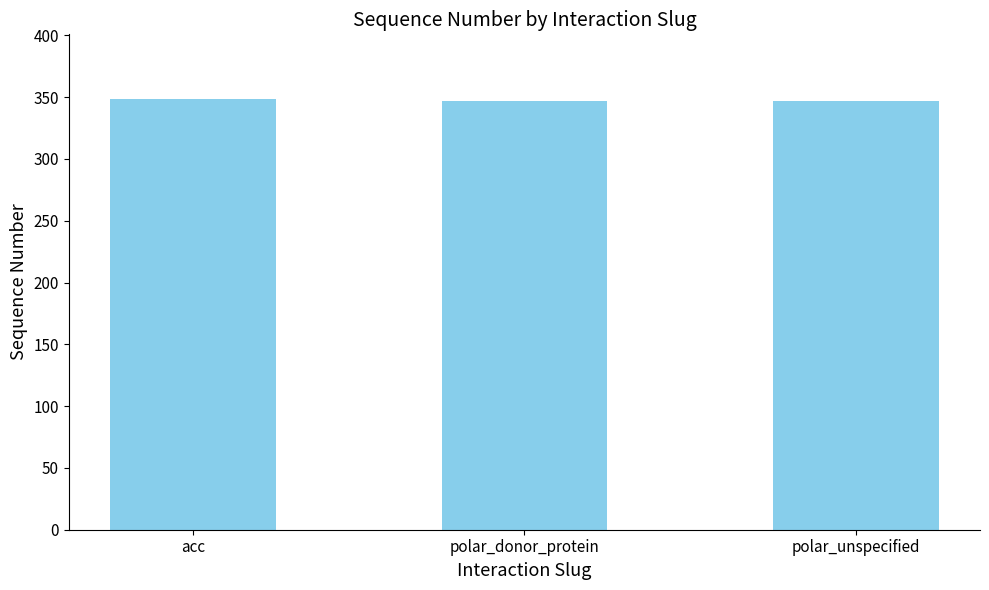

Is it true that the value at acc is 230.8?

False